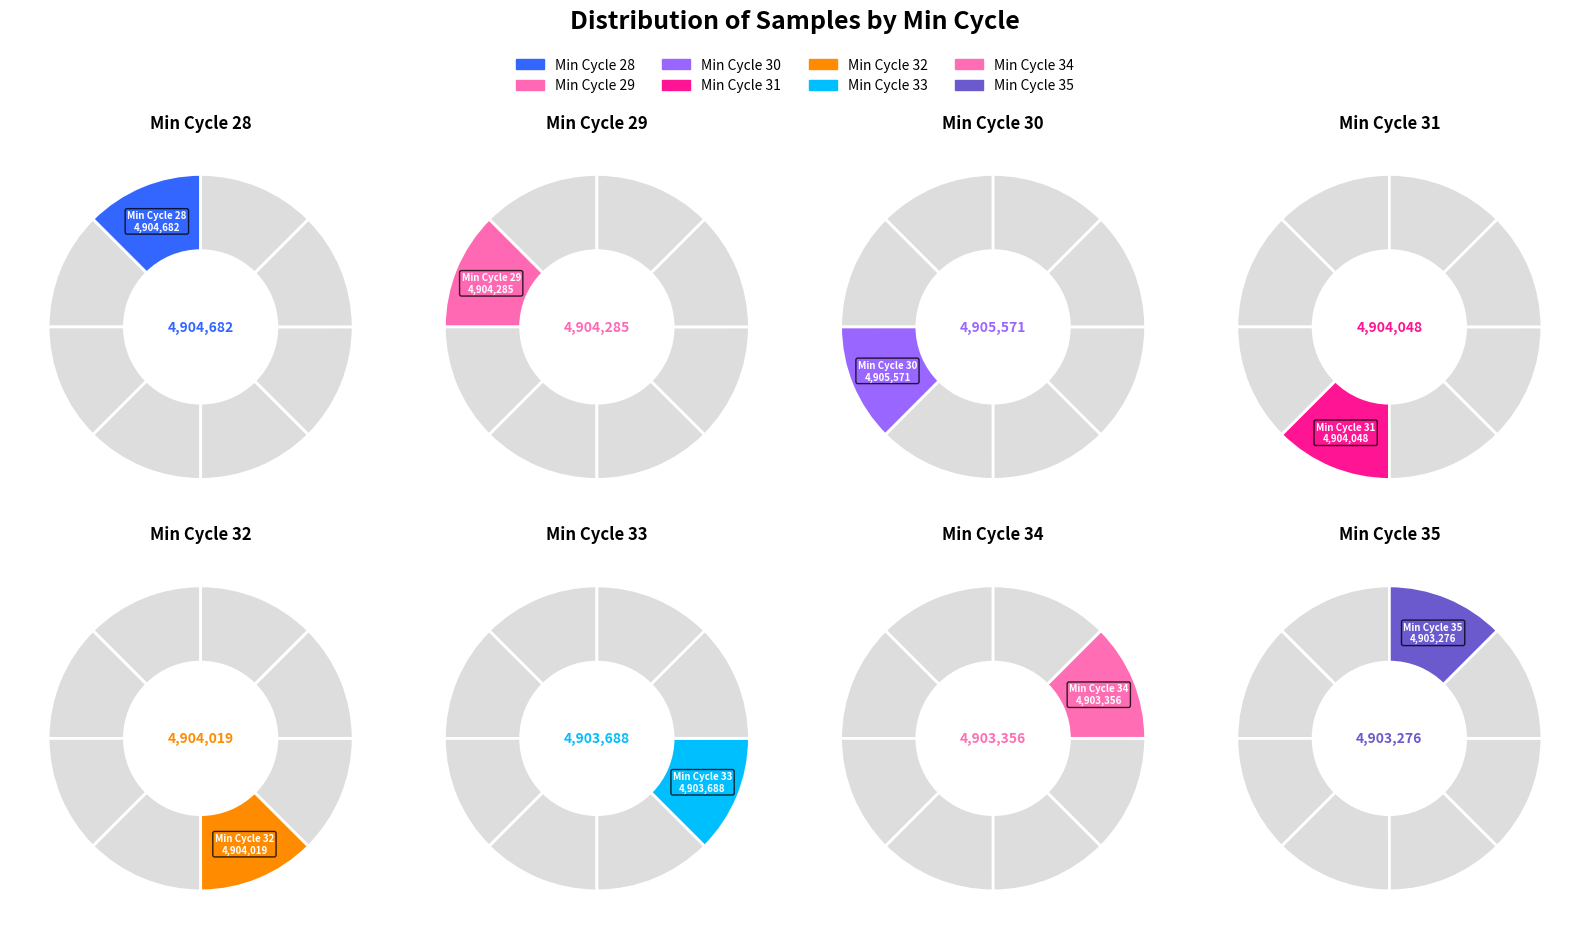

Is it true that 32 is 12% of the pie?

True